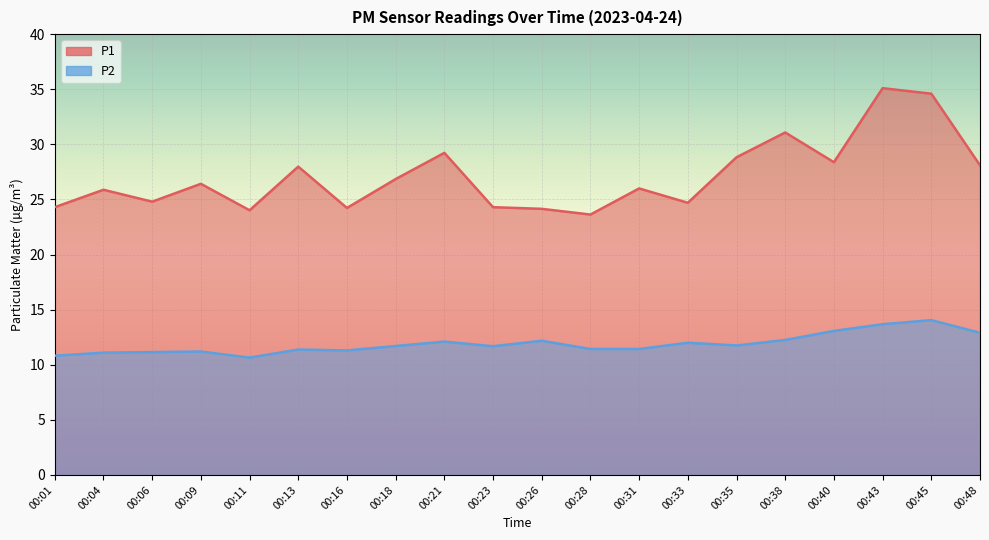

Reading left to right, list all the values displayed in this chart.

P1: 24.3	25.9	24.8	26.4	24.0	28.0	24.2	26.9	29.2	24.3	24.1	23.6	26.0	24.7	28.8	31.1	28.4	35.1	34.6	28.1
P2: 10.8	11.1	11.2	11.2	10.7	11.4	11.3	11.7	12.1	11.7	12.2	11.4	11.4	12.0	11.8	12.2	13.1	13.7	14.1	12.9